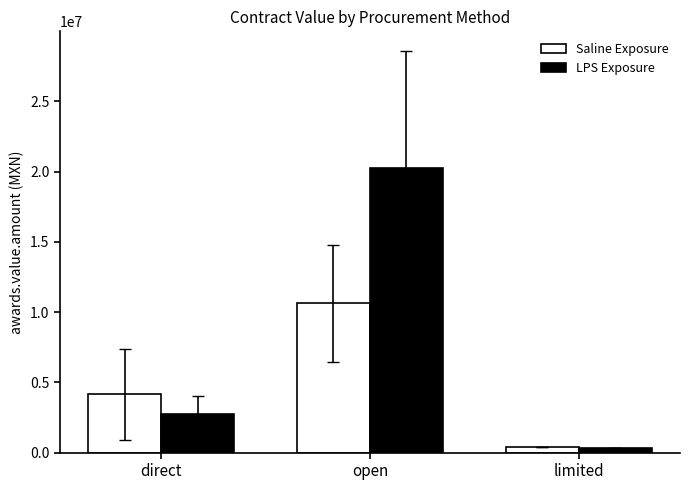

At which label is LPS Exposure closest to 10306624?

direct